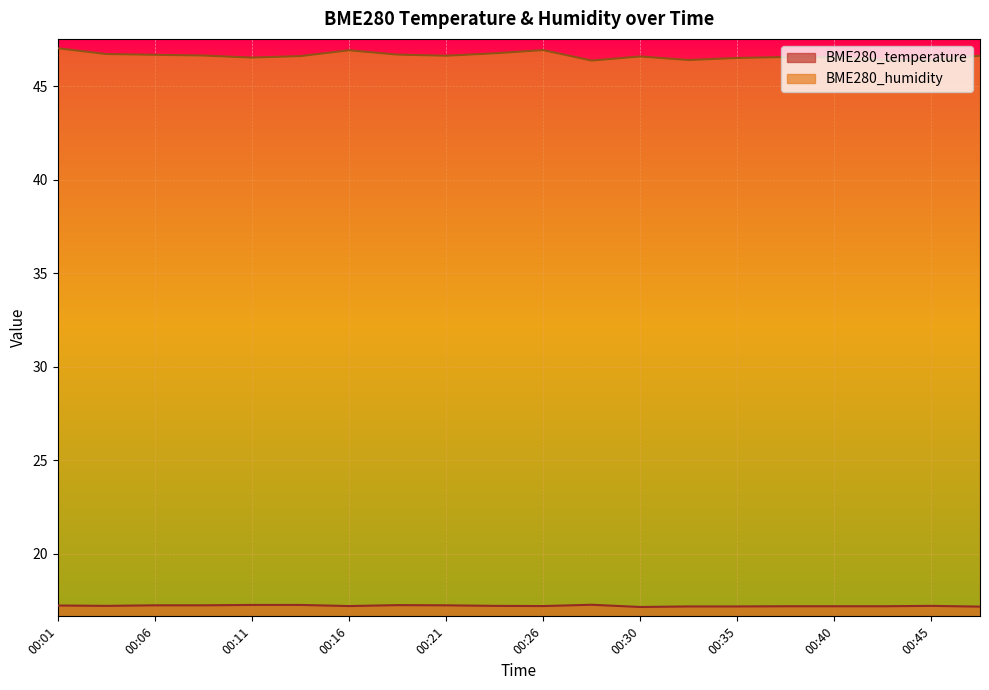

True or false: BME280_temperature has a value of 8.2 at 00:35.

False